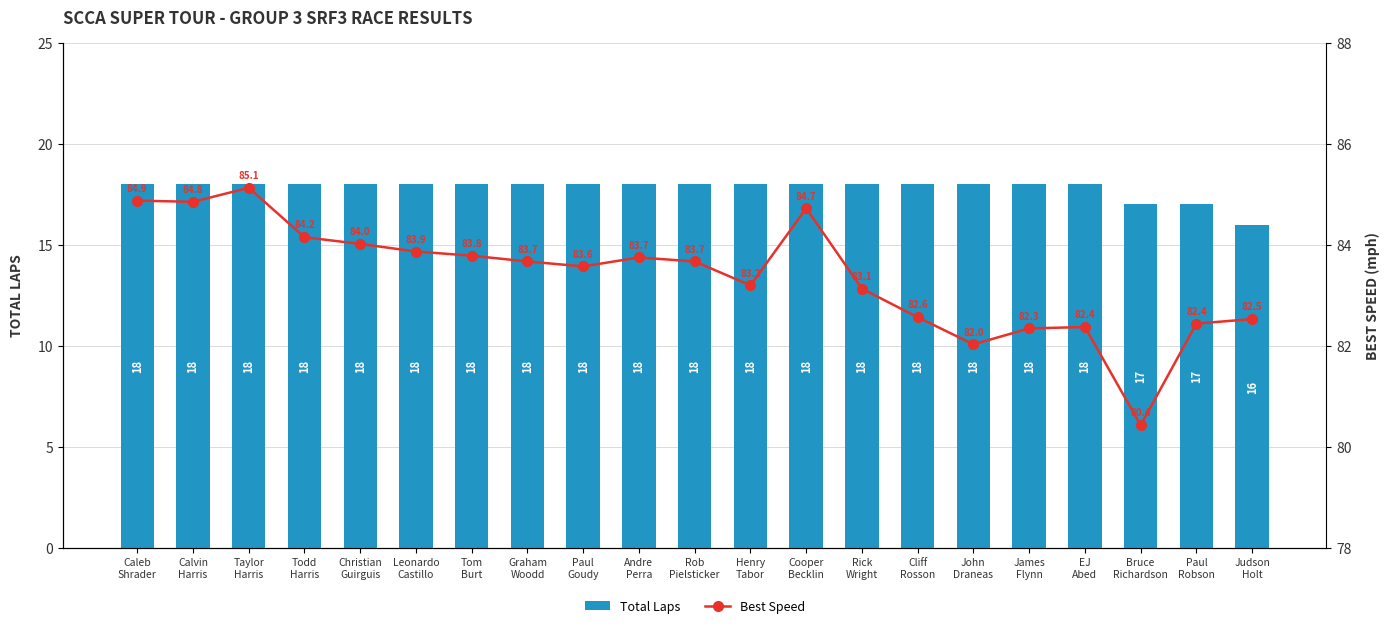

What is the label of the 5th bar from the left?

Christian
Guirguis